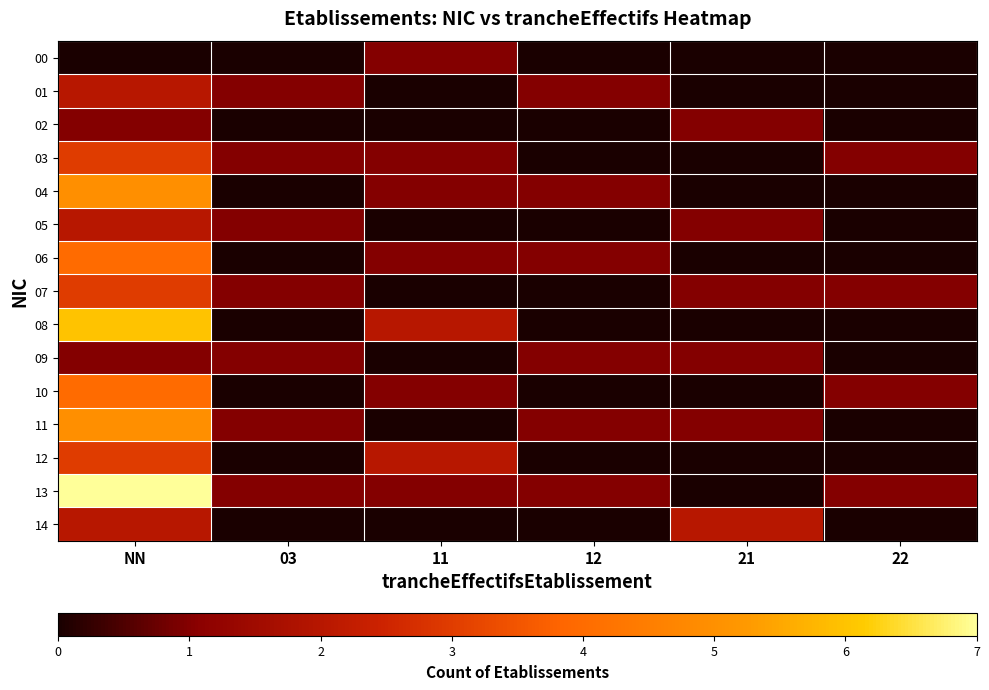

Reading right to left, extract all data points from this chart.

00: 22=0	21=0	12=0	11=1	03=0	NN=0
01: 22=0	21=0	12=1	11=0	03=1	NN=2
02: 22=0	21=1	12=0	11=0	03=0	NN=1
03: 22=1	21=0	12=0	11=1	03=1	NN=3
04: 22=0	21=0	12=1	11=1	03=0	NN=5
05: 22=0	21=1	12=0	11=0	03=1	NN=2
06: 22=0	21=0	12=1	11=1	03=0	NN=4
07: 22=1	21=1	12=0	11=0	03=1	NN=3
08: 22=0	21=0	12=0	11=2	03=0	NN=6
09: 22=0	21=1	12=1	11=0	03=1	NN=1
10: 22=1	21=0	12=0	11=1	03=0	NN=4
11: 22=0	21=1	12=1	11=0	03=1	NN=5
12: 22=0	21=0	12=0	11=2	03=0	NN=3
13: 22=1	21=0	12=1	11=1	03=1	NN=7
14: 22=0	21=2	12=0	11=0	03=0	NN=2